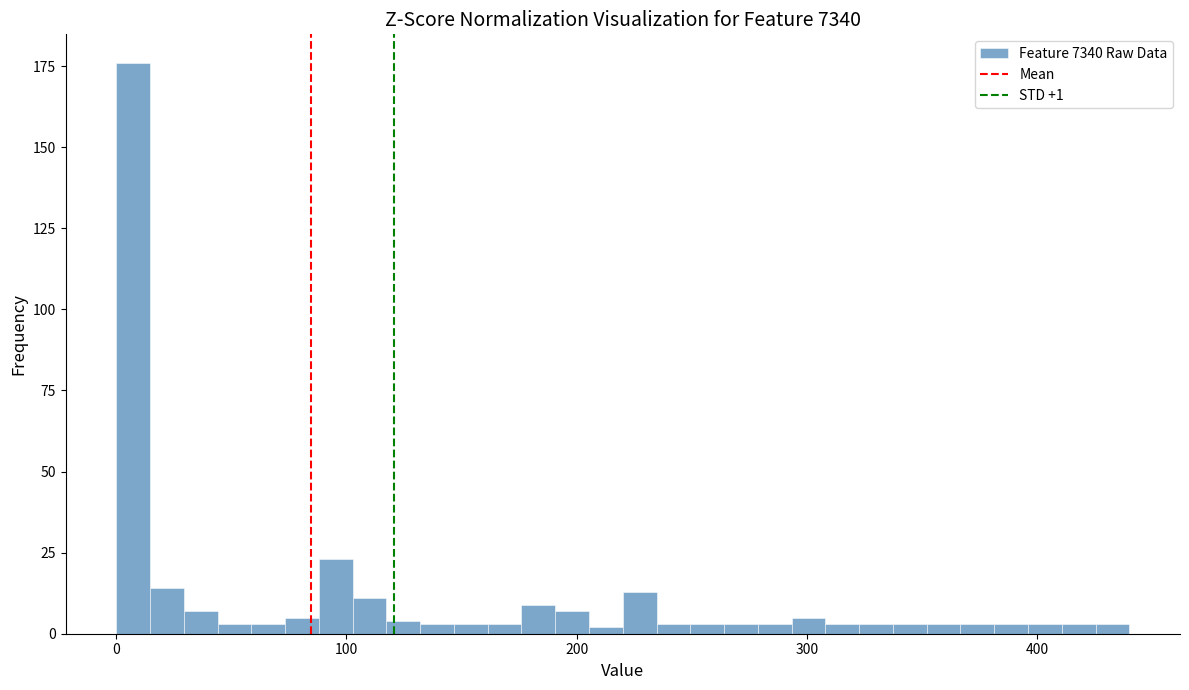

Read against the x-axis, roughly where is the centre of the tallest bar?

10